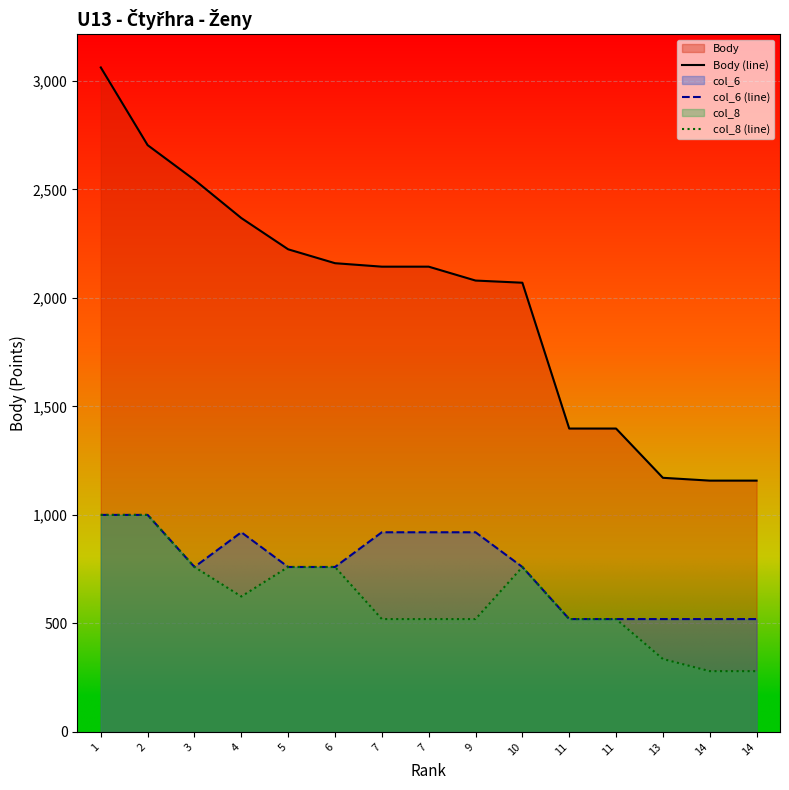

List the series in order of their peak value, highest first.

Body (line), col_6 (line), col_8 (line)